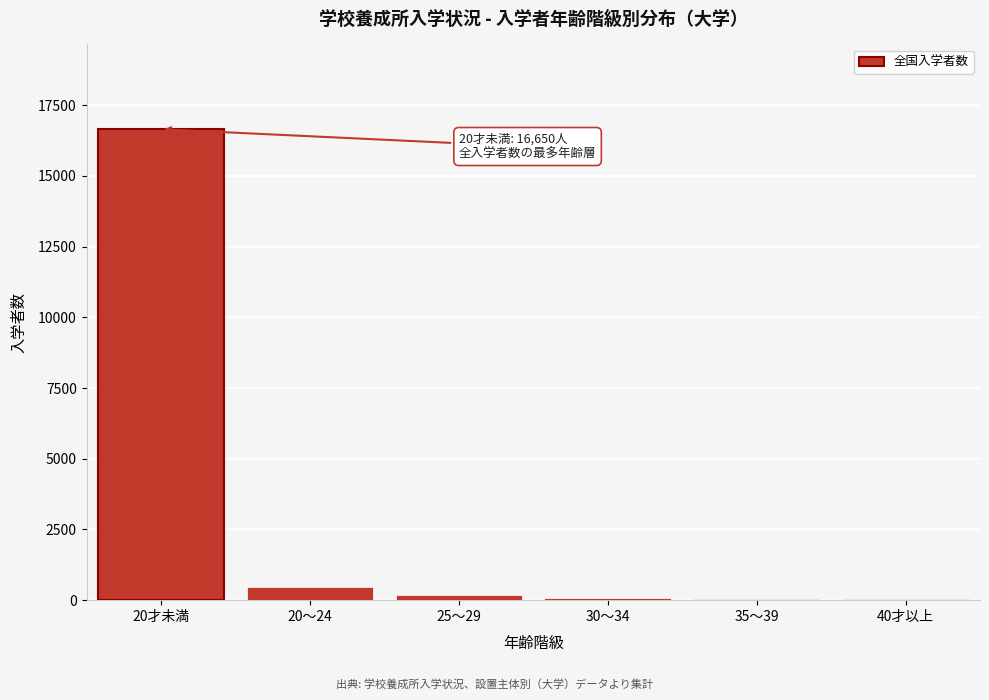

What is the sum of all values?

17457